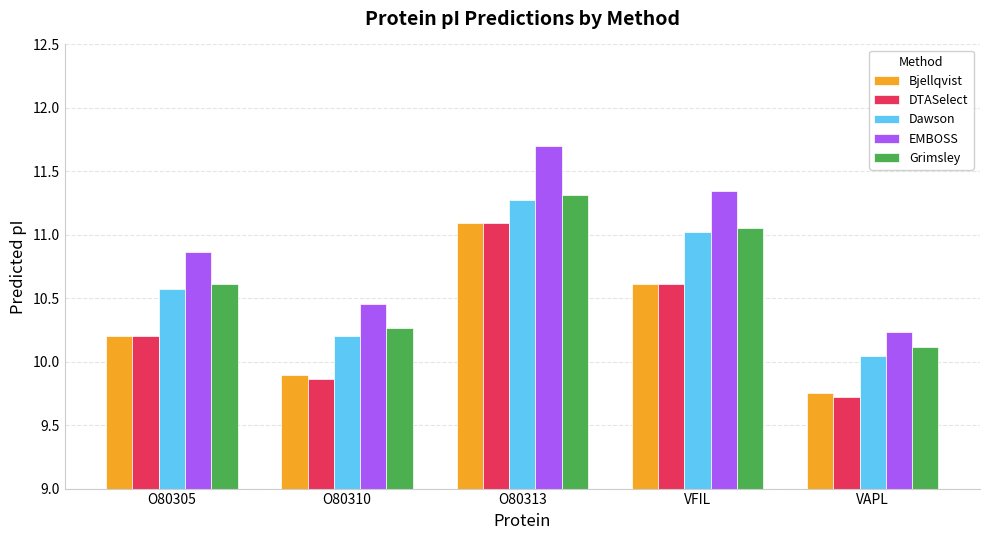

What is the average value of the Dawson series?

10.6